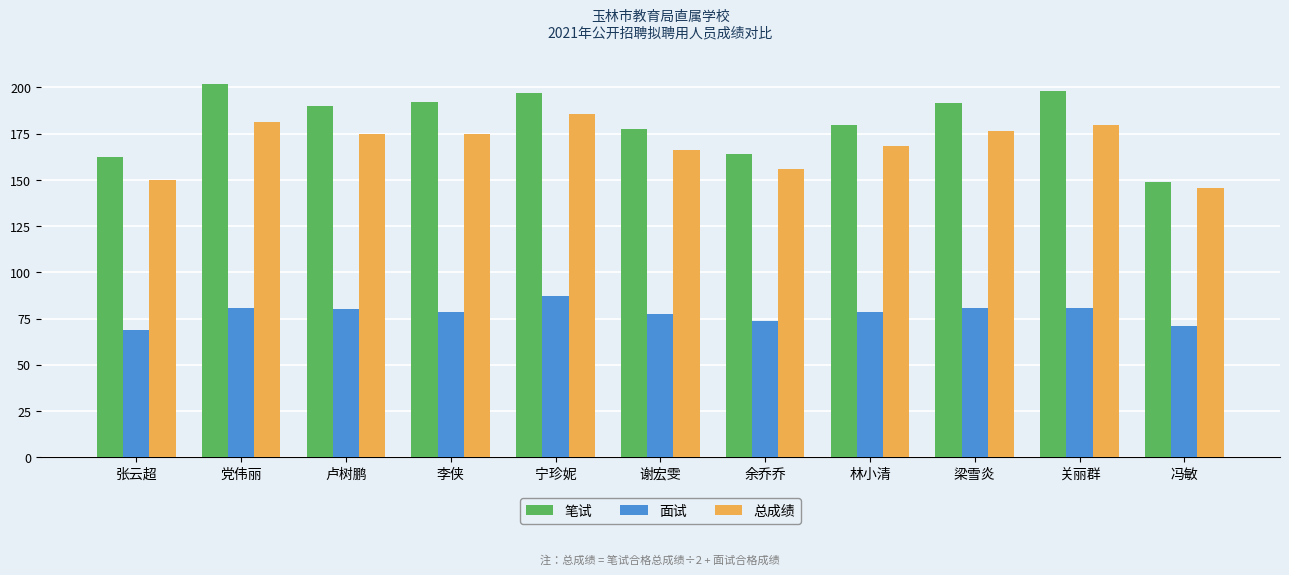

True or false: 总成绩 has a value of 185.5 at 宁珍妮.

True